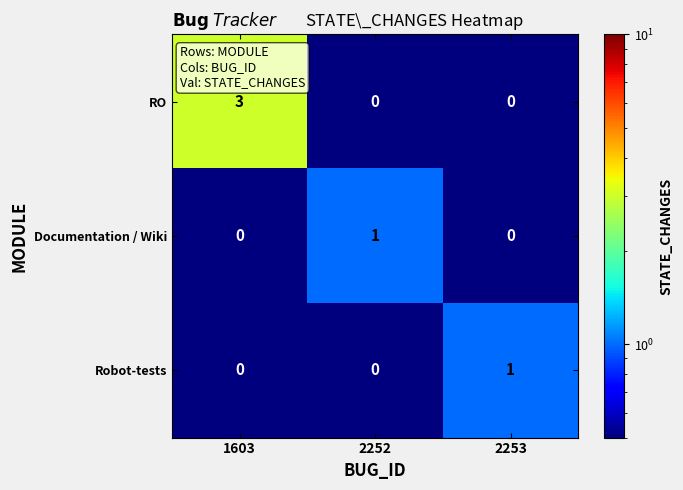

Which series has the widest spread of values?

RO